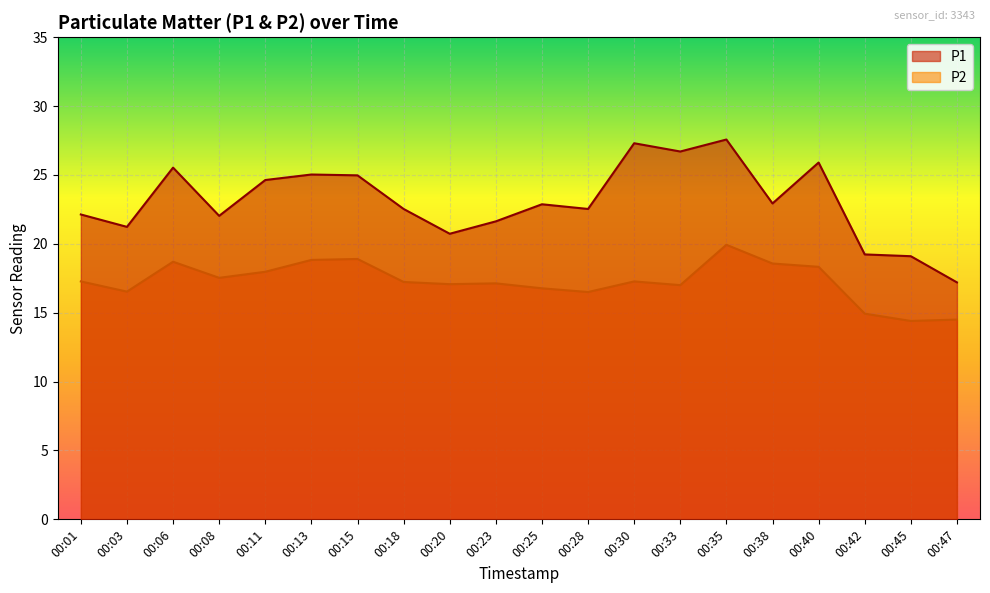

True or false: P2 has more than 1 points higher than both neighbors.

True